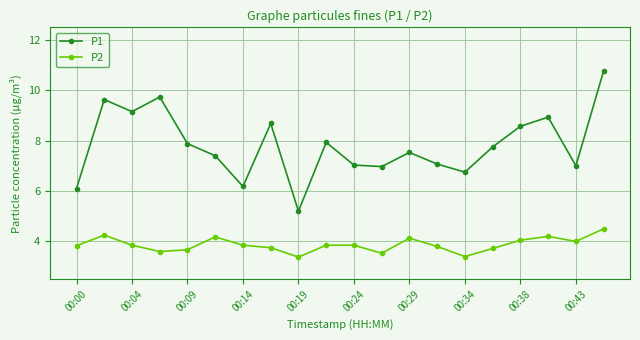

Which series has the largest total across all categories?

P1